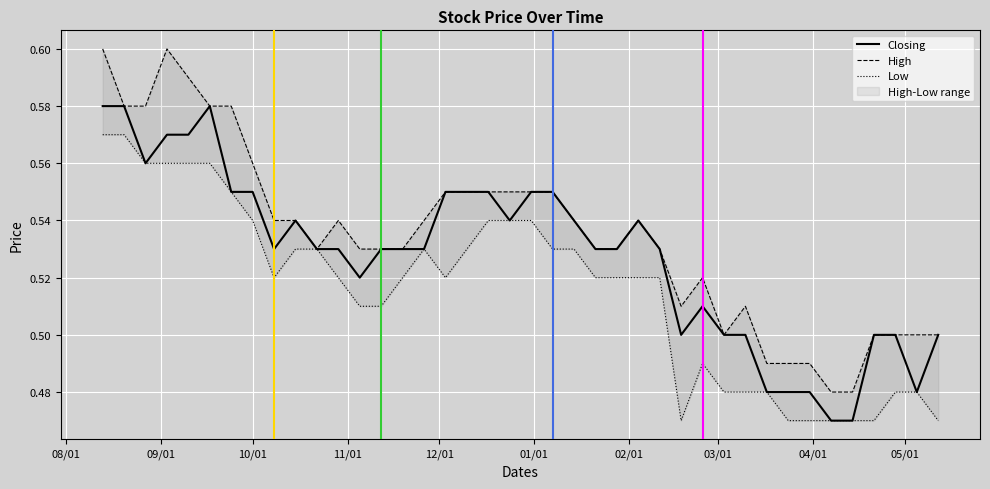

Rank the series by their maximum value, from lowest to highest.

Low, Closing, High